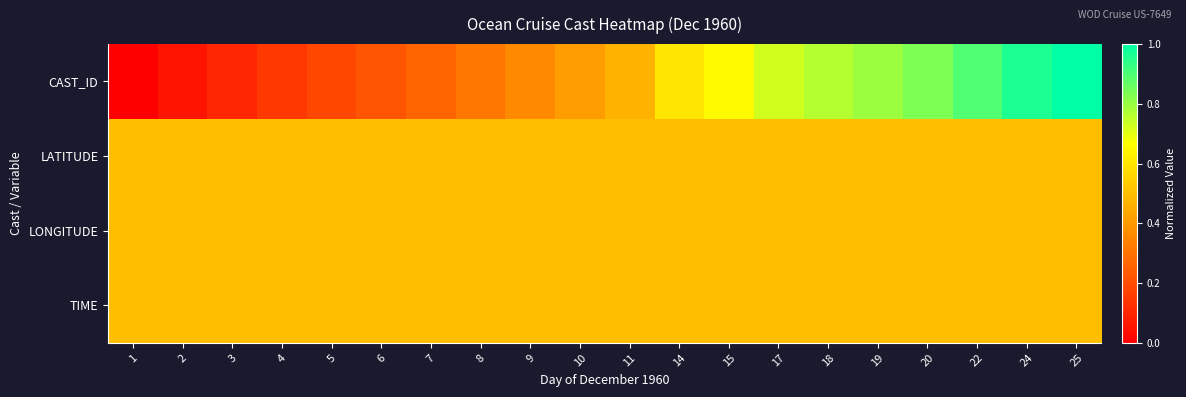

What is the greatest value displayed?

1.0